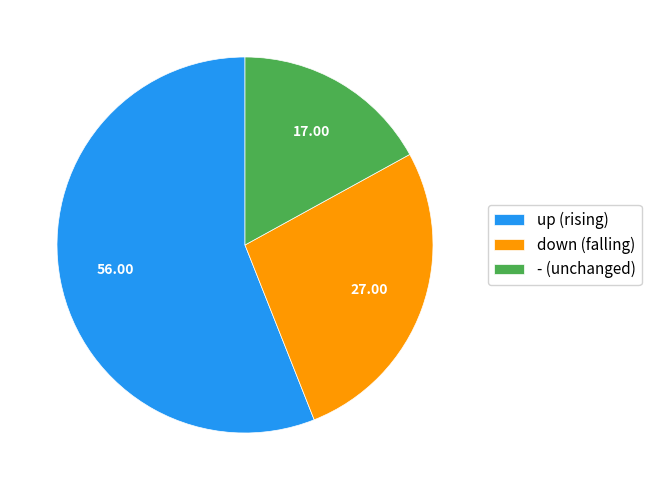

How many slices are in this pie chart?

3